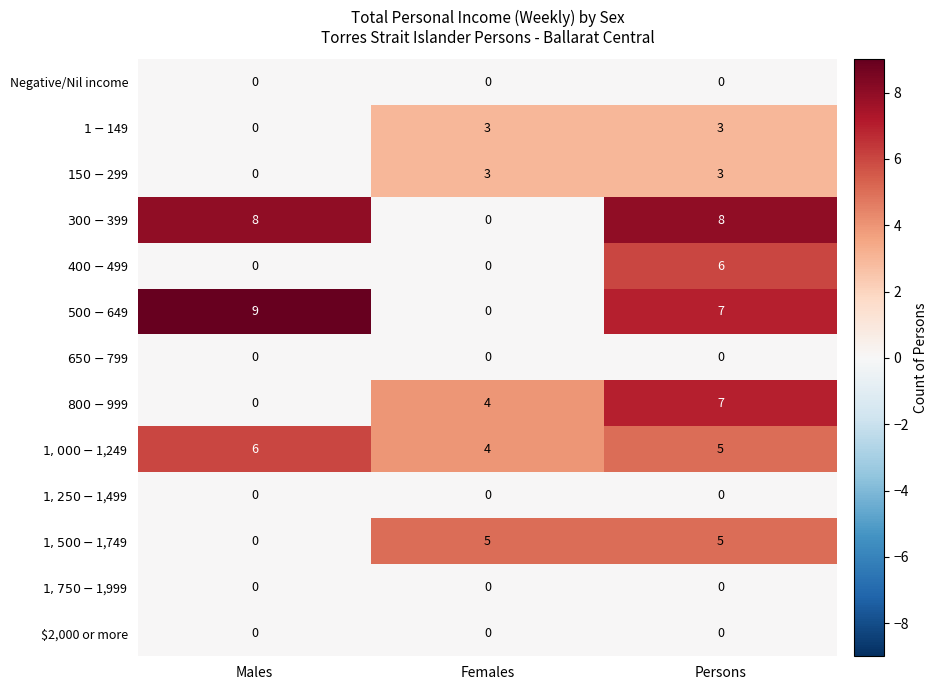

At which category is the sum across all series the highest?

Persons